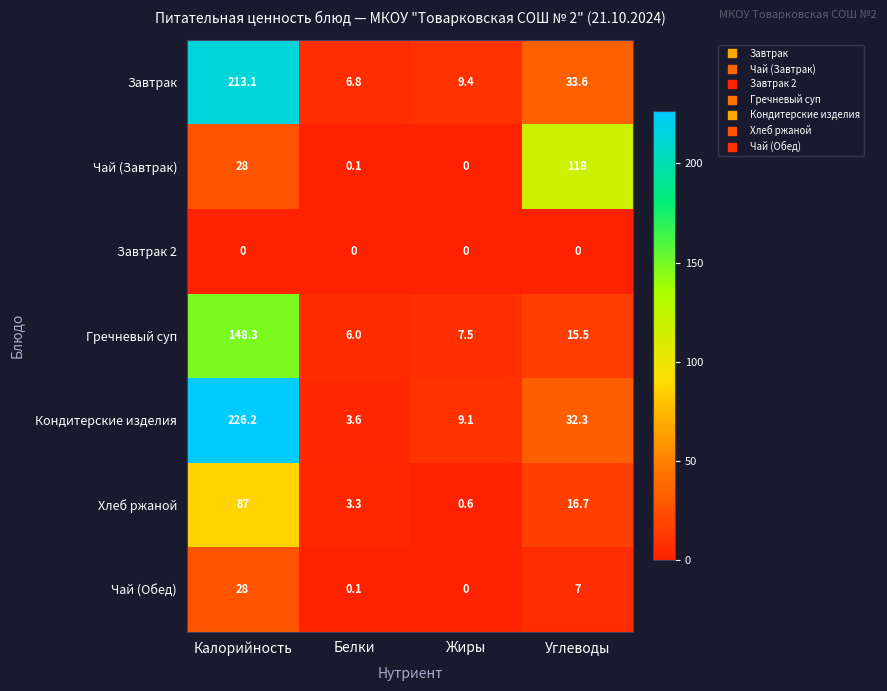

At which category is the sum across all series the highest?

Калорийность